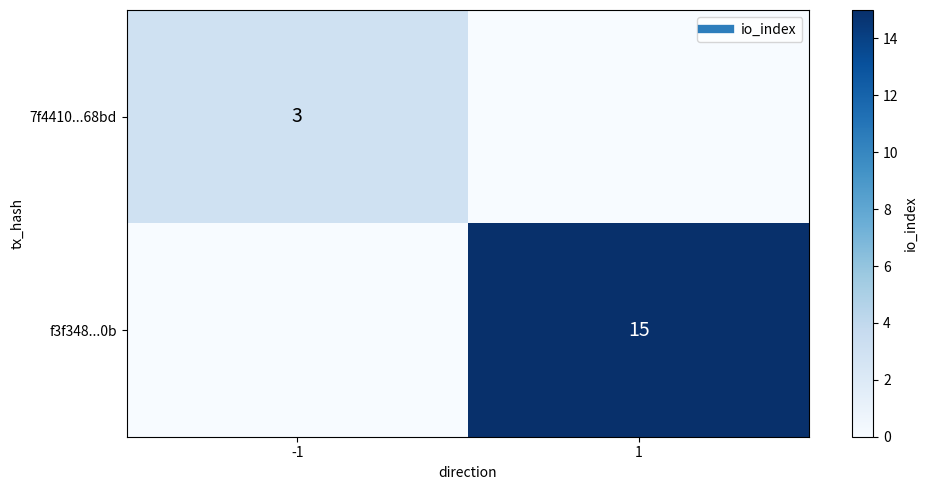

What is the total value across all series at 1?

15